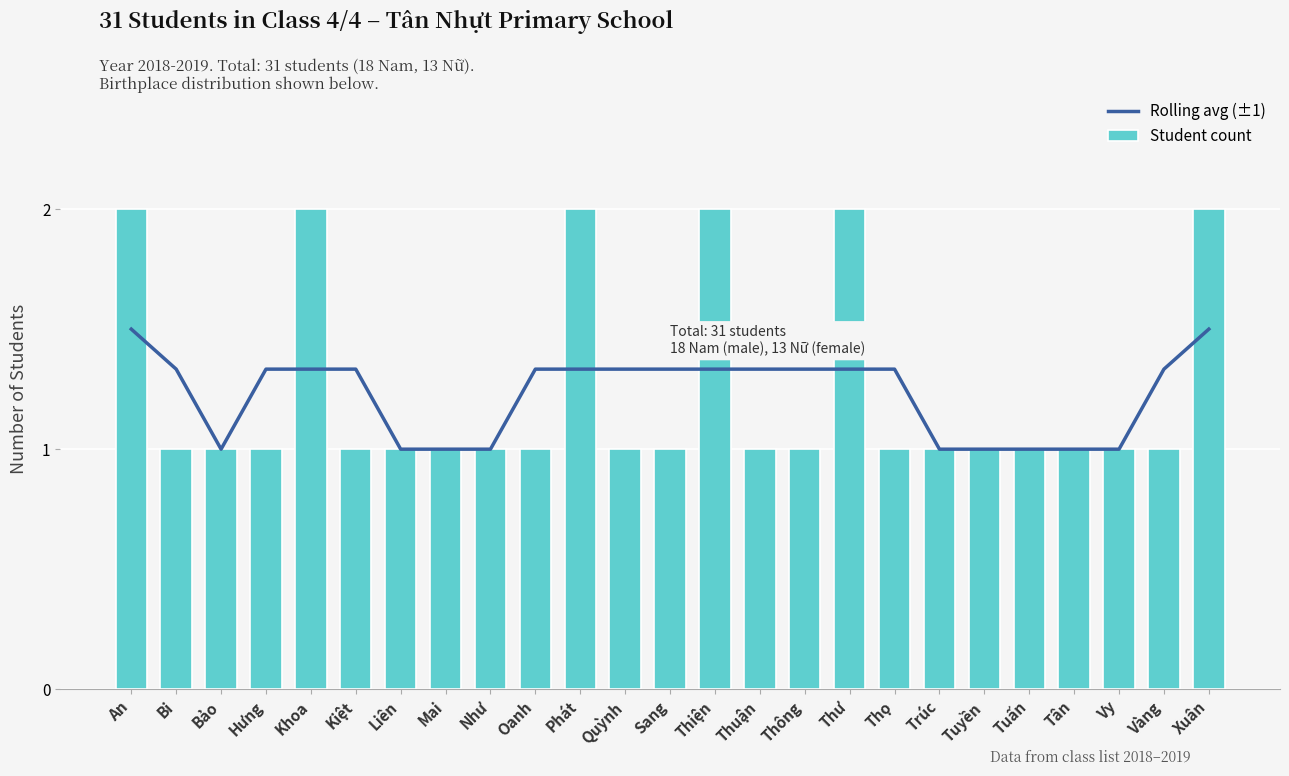

Count the Student count values in the range 1 to 2.

25